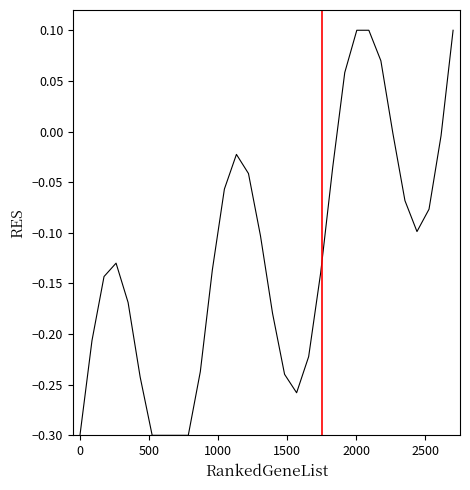

How many interior local valleys (lower than both neighbors) does the data have?

2